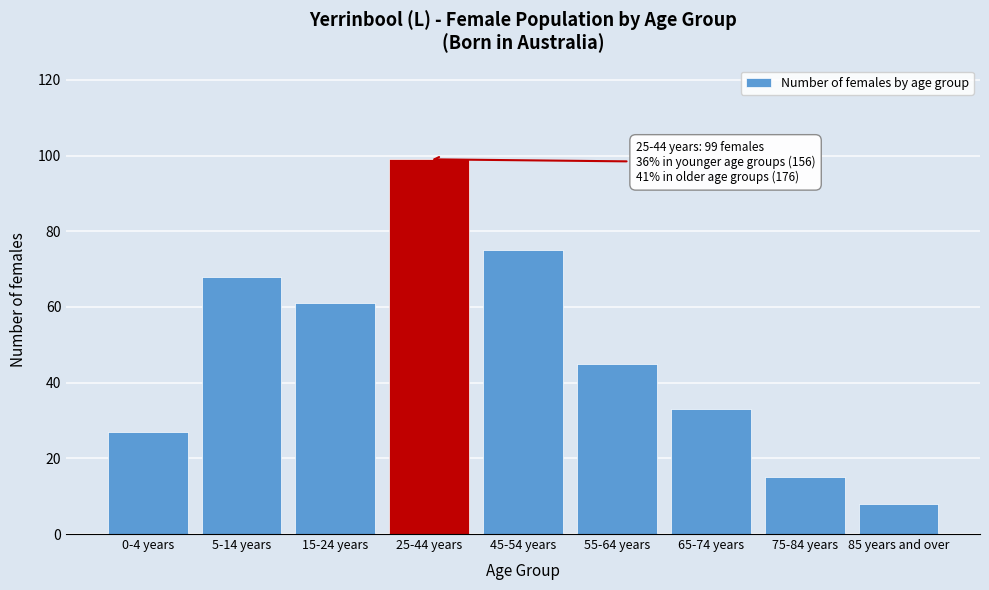

Reading right to left, transcribe all the data shown in this chart.

8	15	33	45	75	99	61	68	27